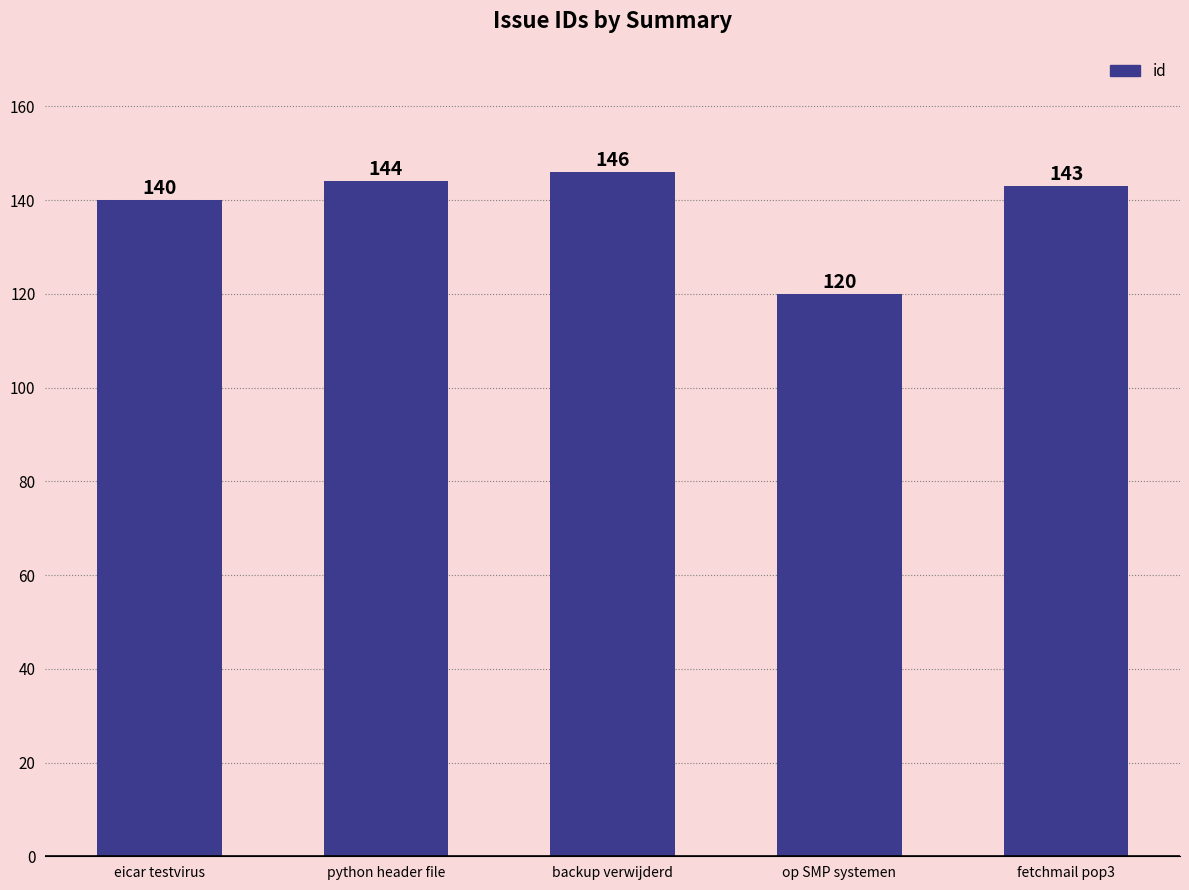

What is the value of the 3rd bar from the left?

146